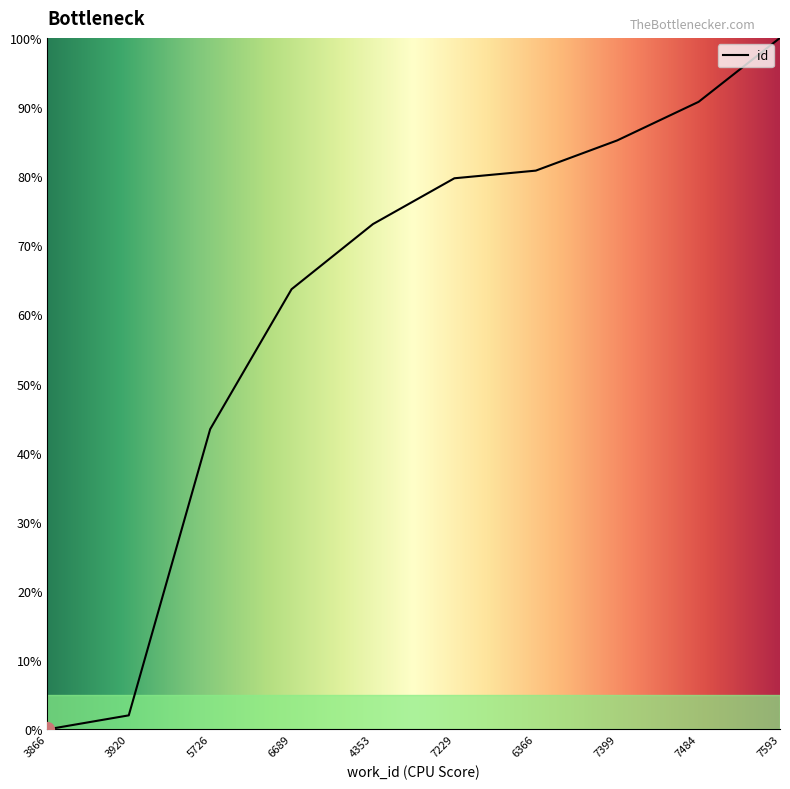

What is the difference between the second highest and minimum values?

90.8